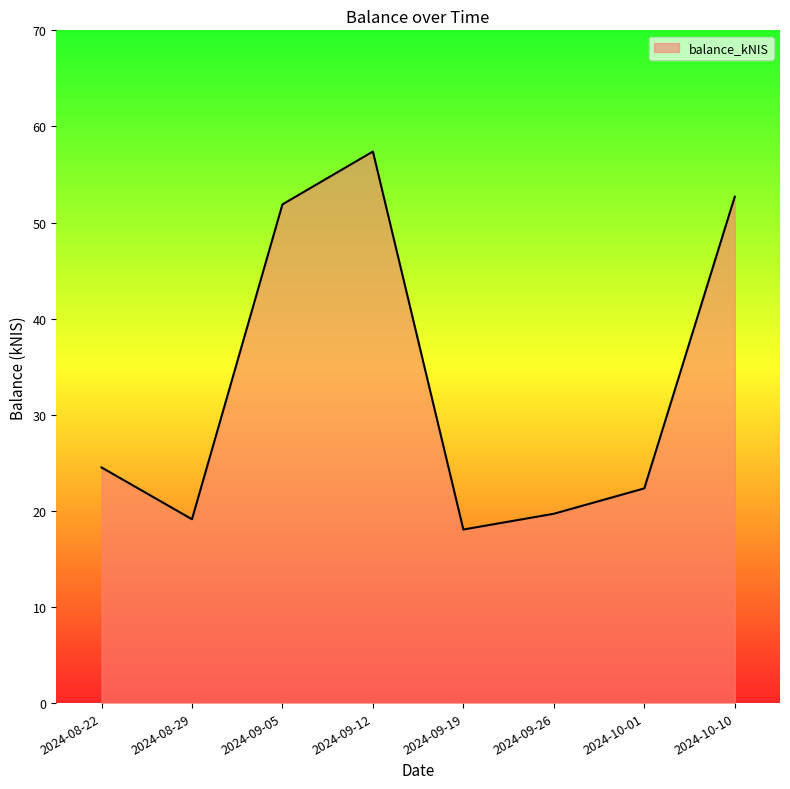

How many categories are shown in the chart?

8